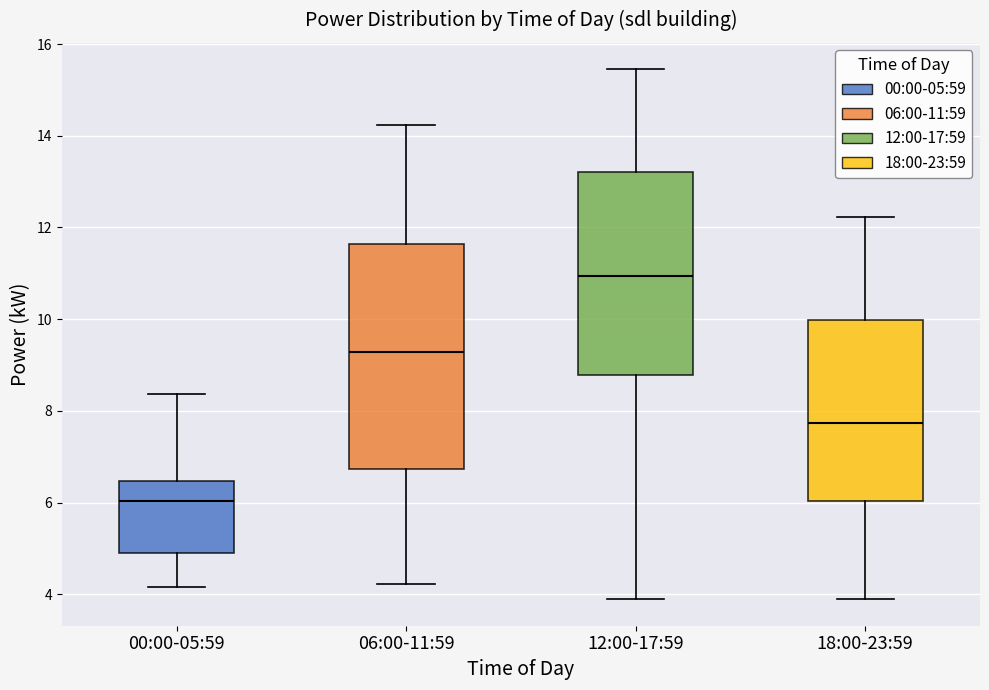

Reading left to right, transcribe this box plot: for each box, give where its median line is, the range the box spans, and where its two whiskers end, as read against the y-axis. The values are not printed on the chart, so give them approximately, as read against the axis.

00:00-05:59: median 6.0, box 4.8 to 6.4, whiskers 4.2 to 8.4
06:00-11:59: median 9.2, box 6.8 to 11.6, whiskers 4.2 to 14.2
12:00-17:59: median 11.0, box 8.8 to 13.2, whiskers 3.8 to 15.4
18:00-23:59: median 7.8, box 6.0 to 10.0, whiskers 3.8 to 12.2